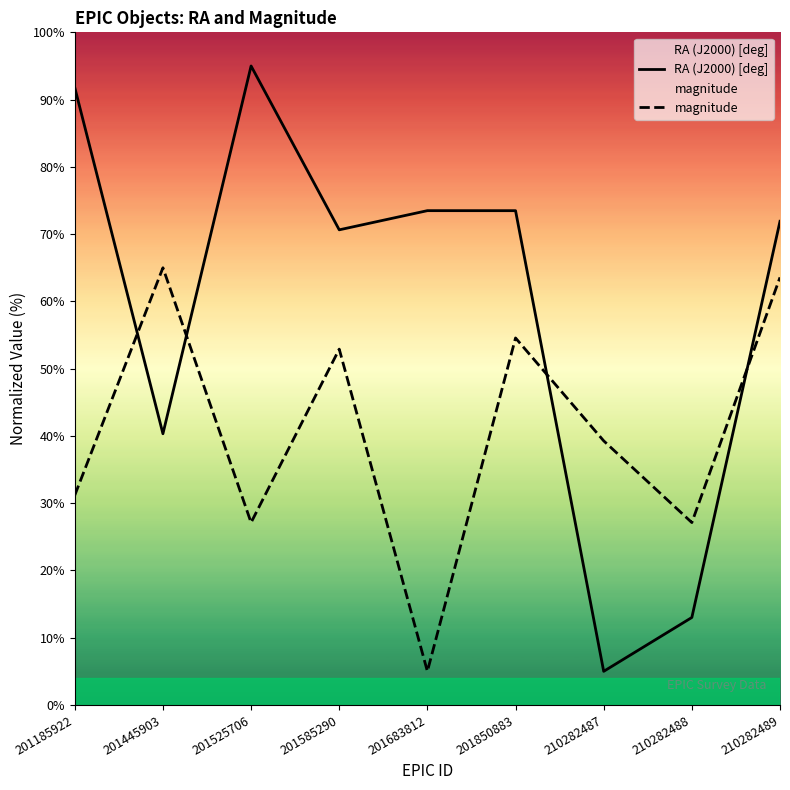

Which series has the widest spread of values?

RA (J2000) [deg]